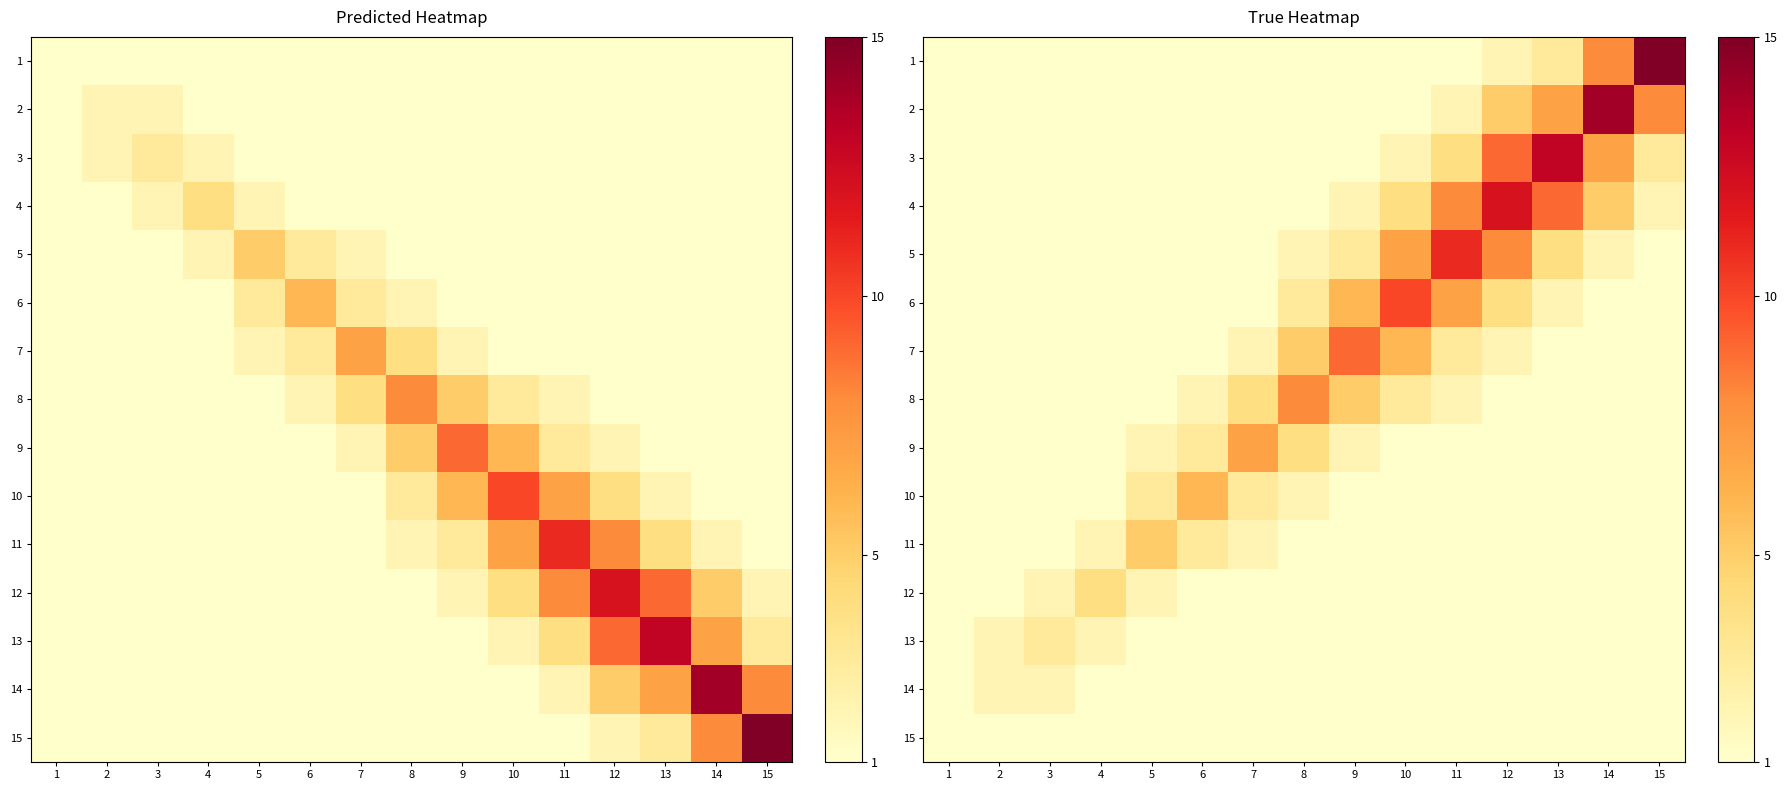

At how many categories does at least one series exceed 13?

2